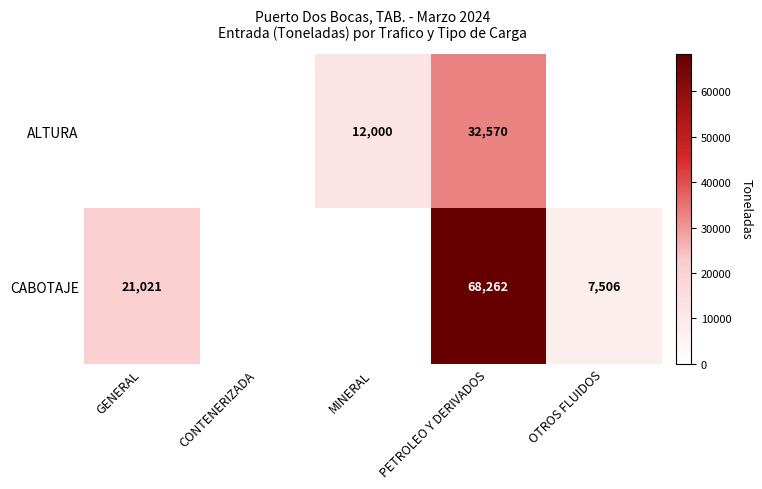

What is the total value across all series at PETROLEO Y DERIVADOS?

100832